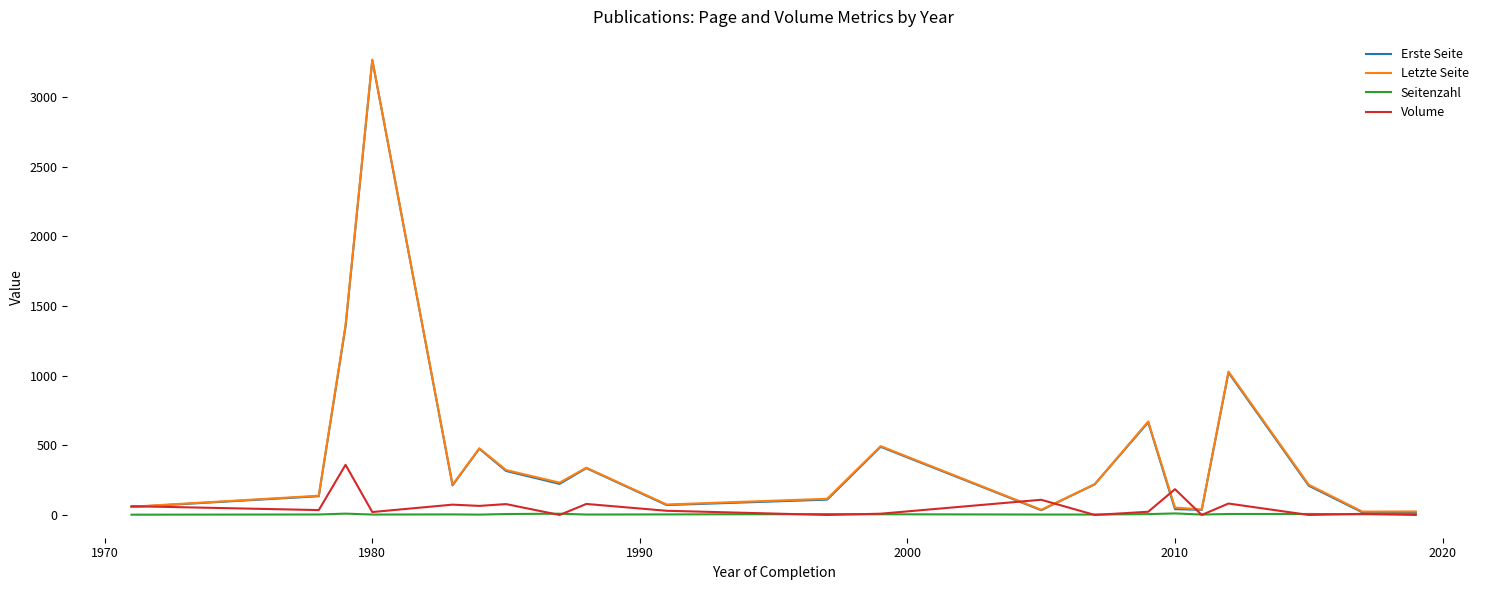

Which series has the widest spread of values?

Erste Seite